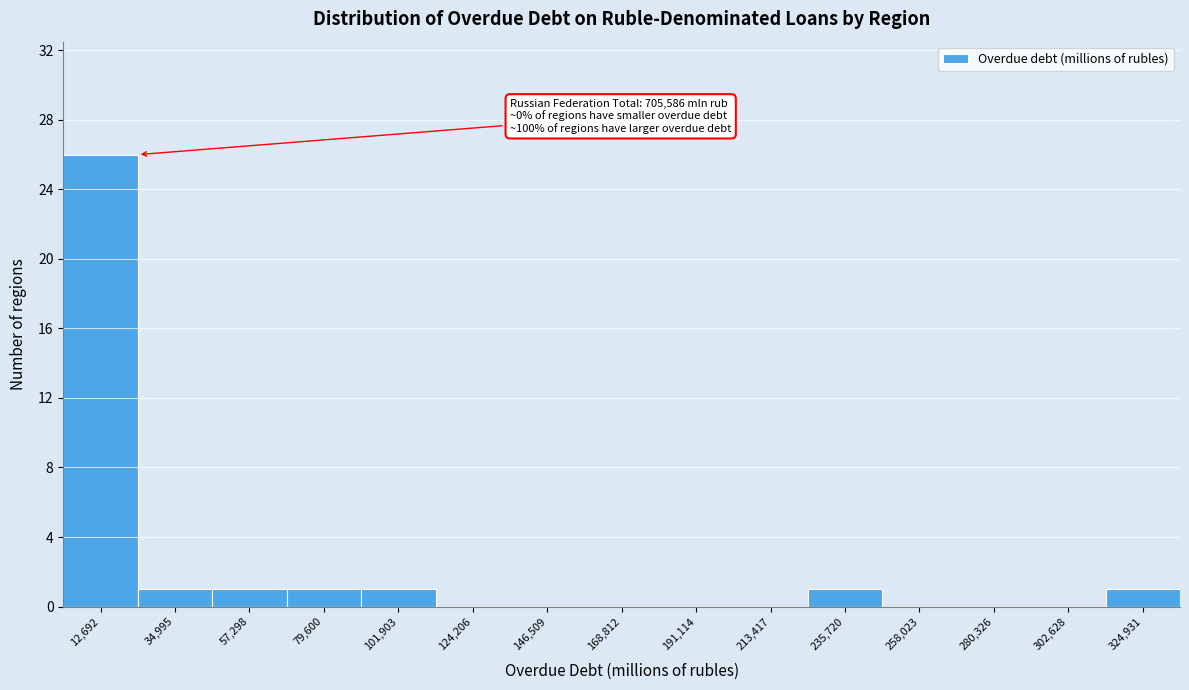

Over which range of the x-axis is the bar tallest?

0 to 25000